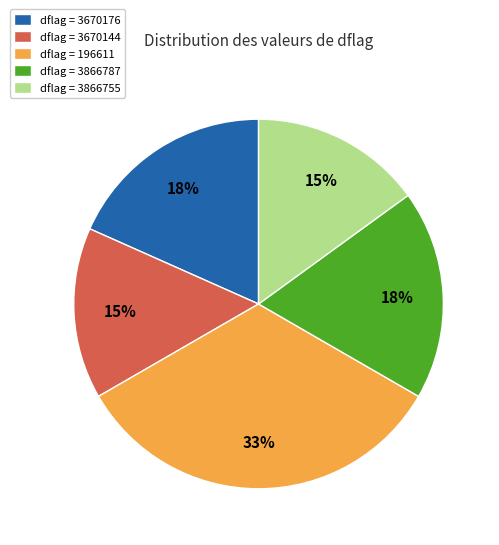

What percentage is the dflag = 3670176 slice, to the nearest percent?

18%